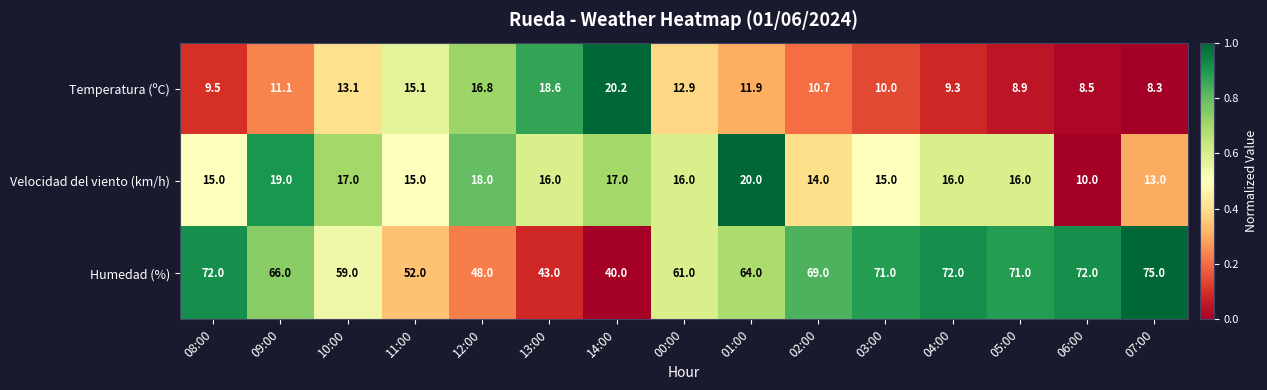

How many series are shown in this chart?

3